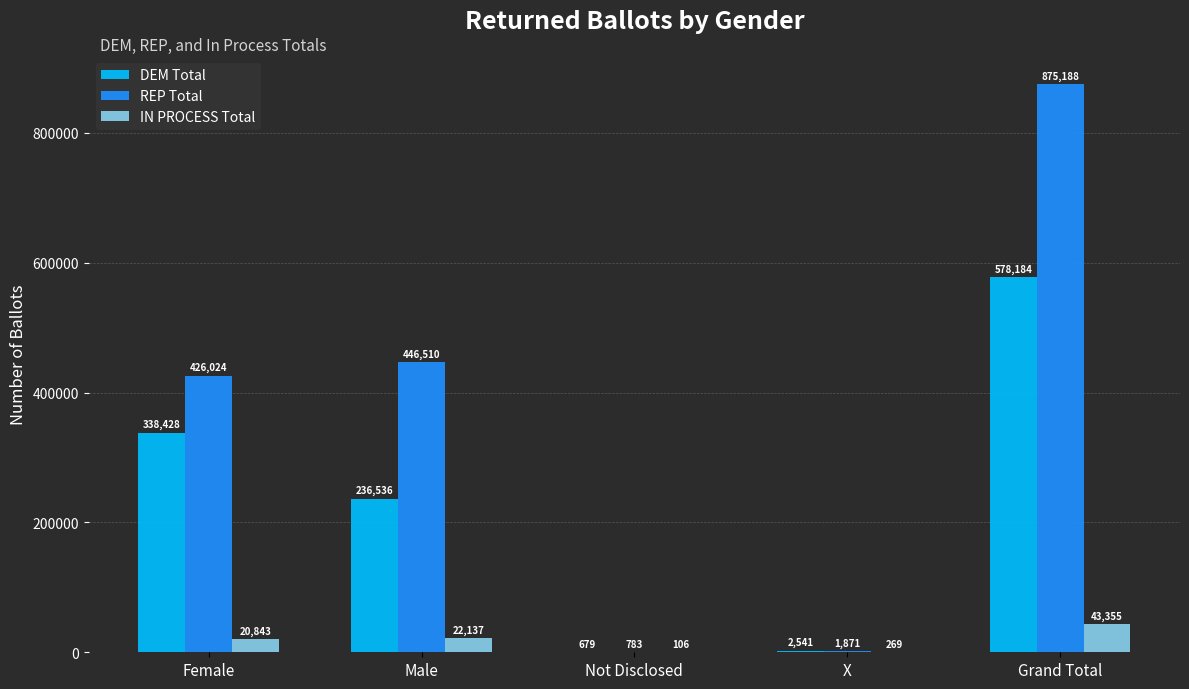

At which category does the chart reach its peak across all series?

Grand Total